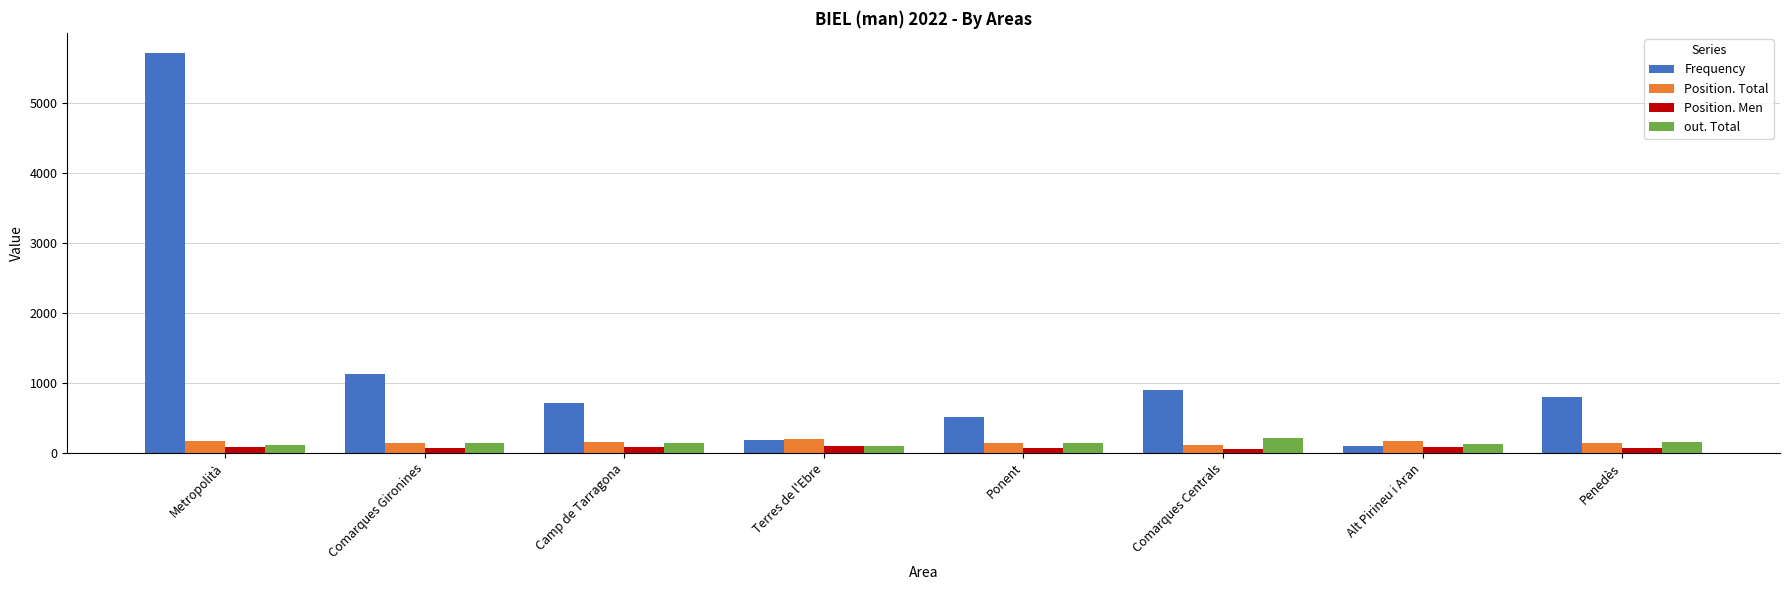

Is it true that Position. Total equals 153 at Camp de Tarragona?

True